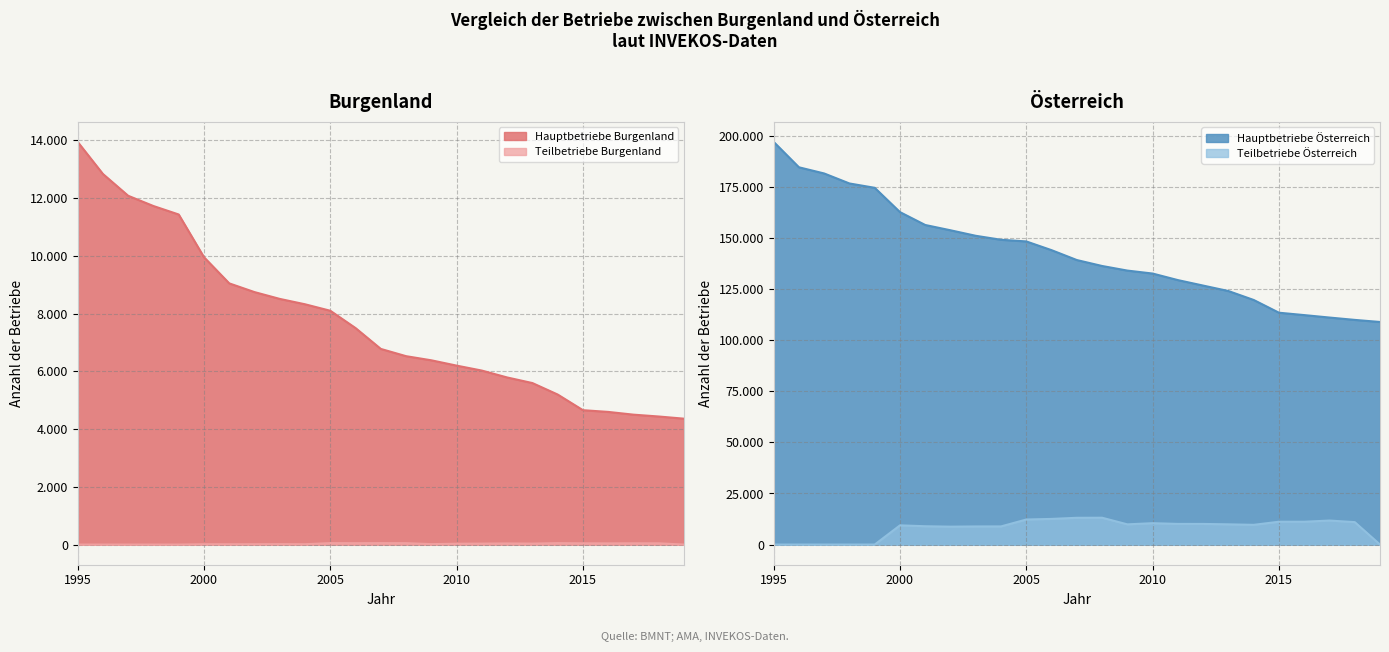

At which category does the chart reach its peak across all series?

1995